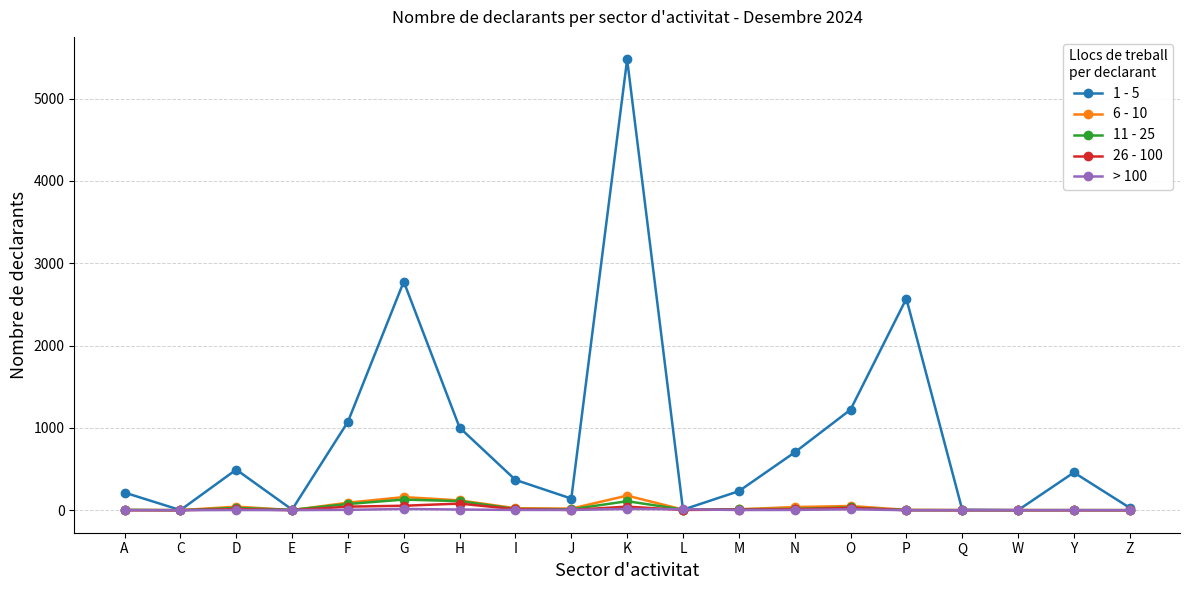

What is the label of the 4th point from the left?

E